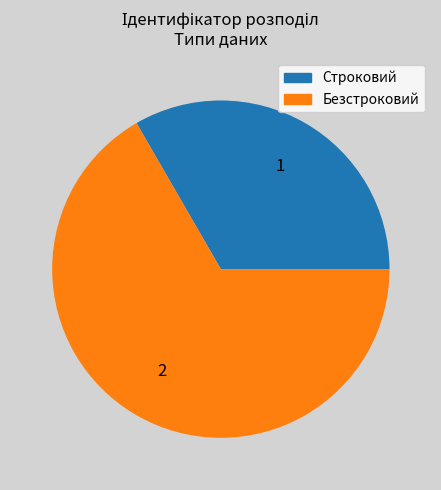

Which has a higher value, Безстроковий or Строковий?

Безстроковий